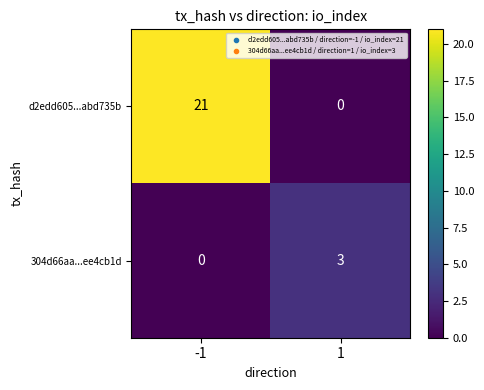

Which series has the largest total across all categories?

d2edd605...abd735b